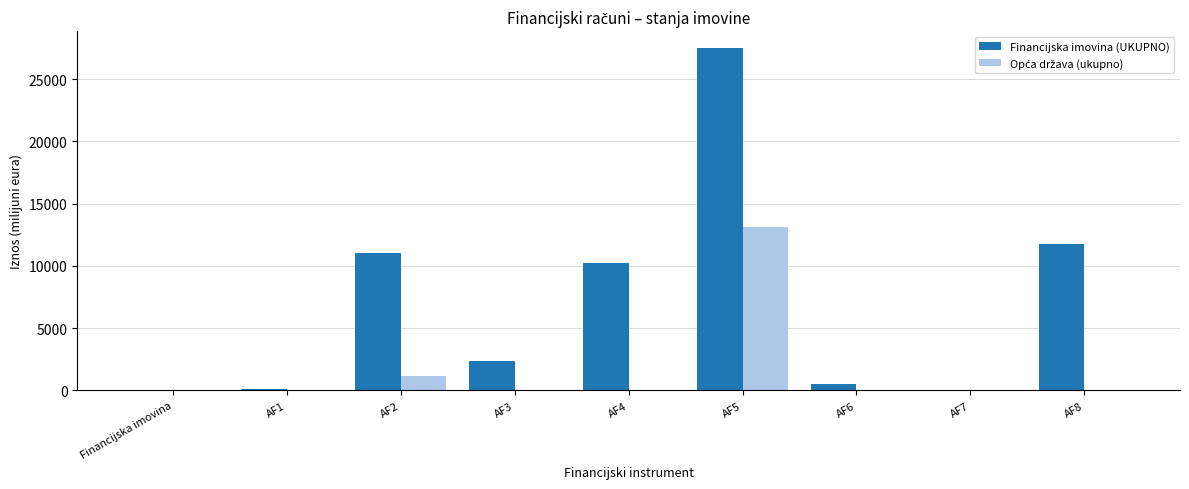

The Financijska imovina (UKUPNO) series shows -8391.1 at Financijska imovina. True or false?

False